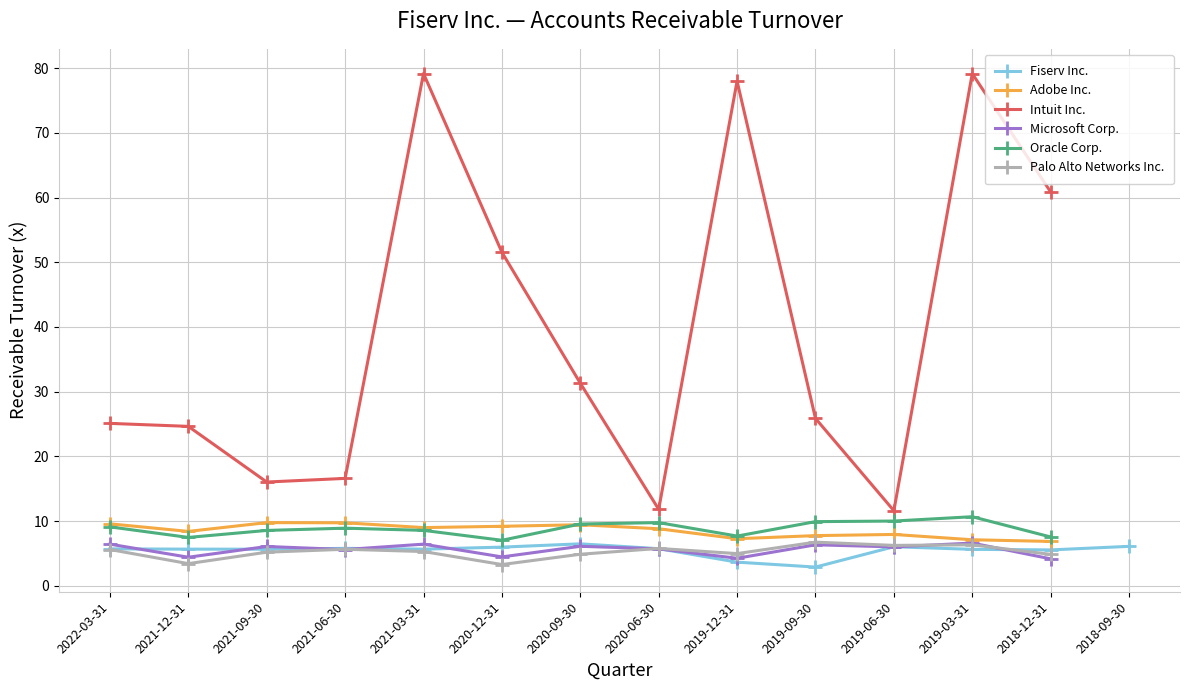

At which label is Fiserv Inc. closest to 4?

2019-12-31